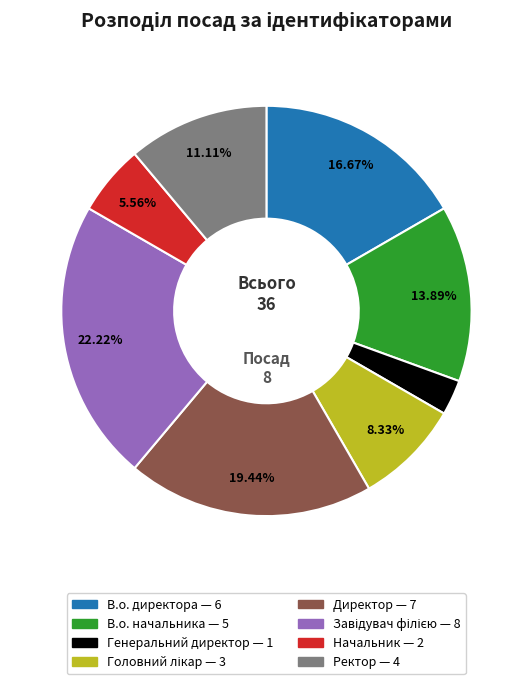

Is there a majority slice in this chart?

No